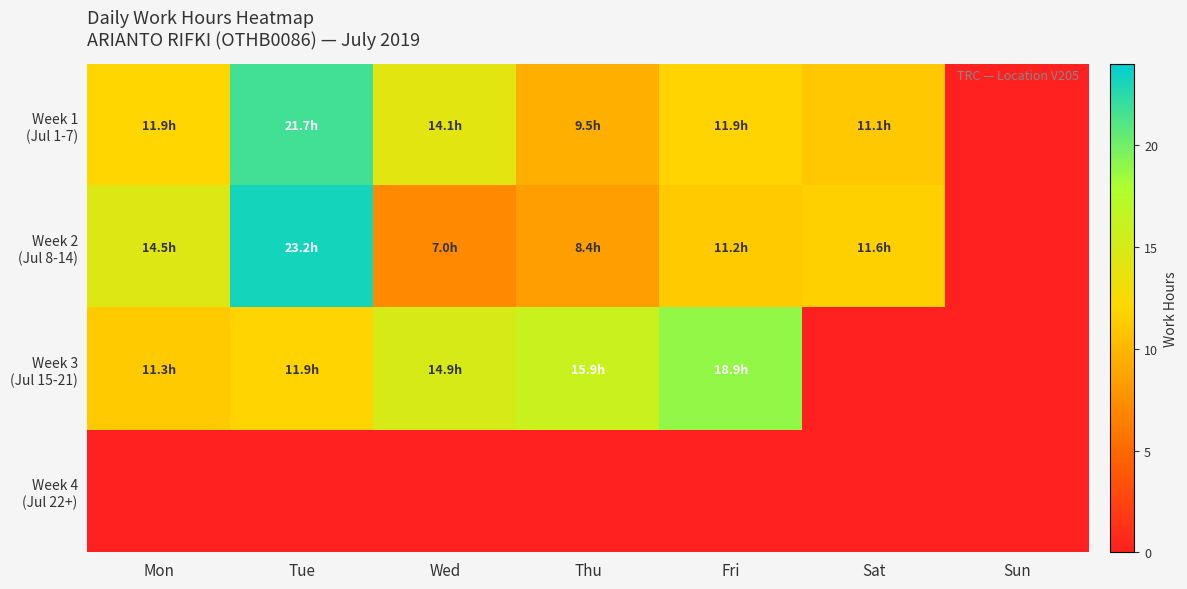

Rank the series at Mon from highest to lowest value.

Week 2 (Jul 8-14), Week 1 (Jul 1-7), Week 3 (Jul 15-21), Week 4 (Jul 22+)